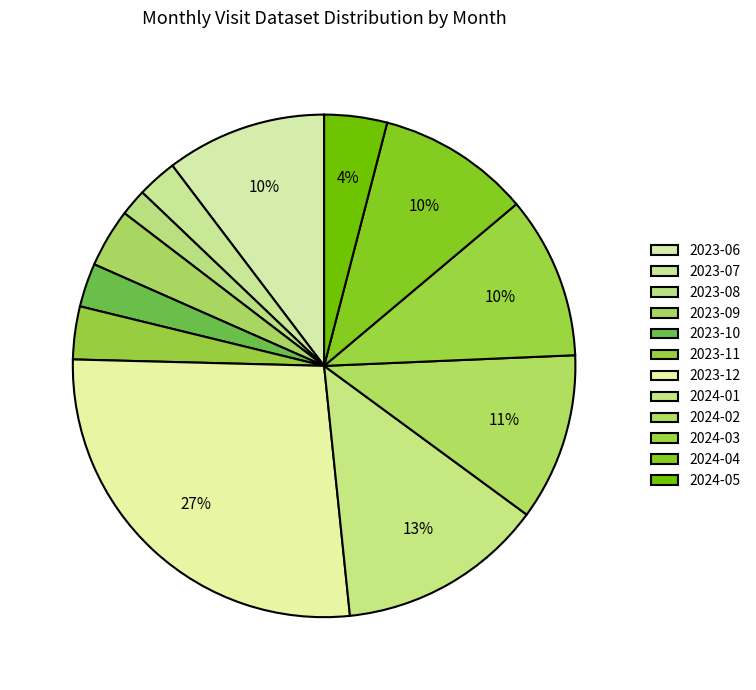

Which has a higher value, 2023-07 or 2024-01?

2024-01